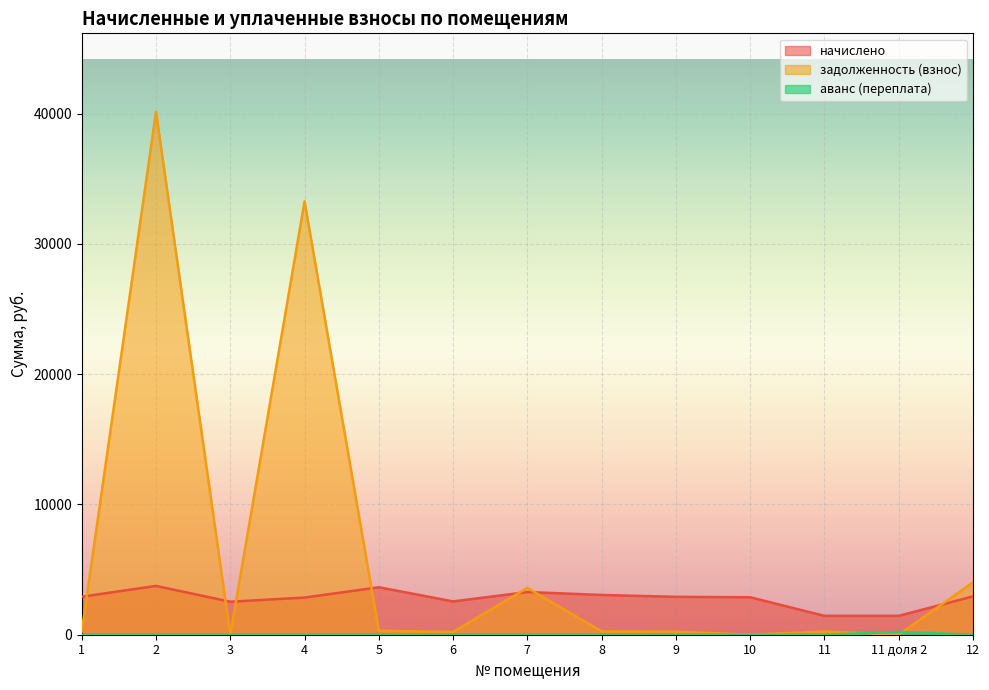

How many categories are shown in the chart?

13